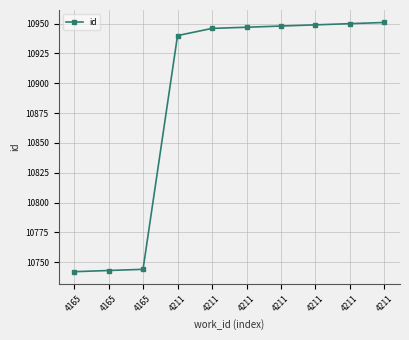

How many values are below 10947?

5